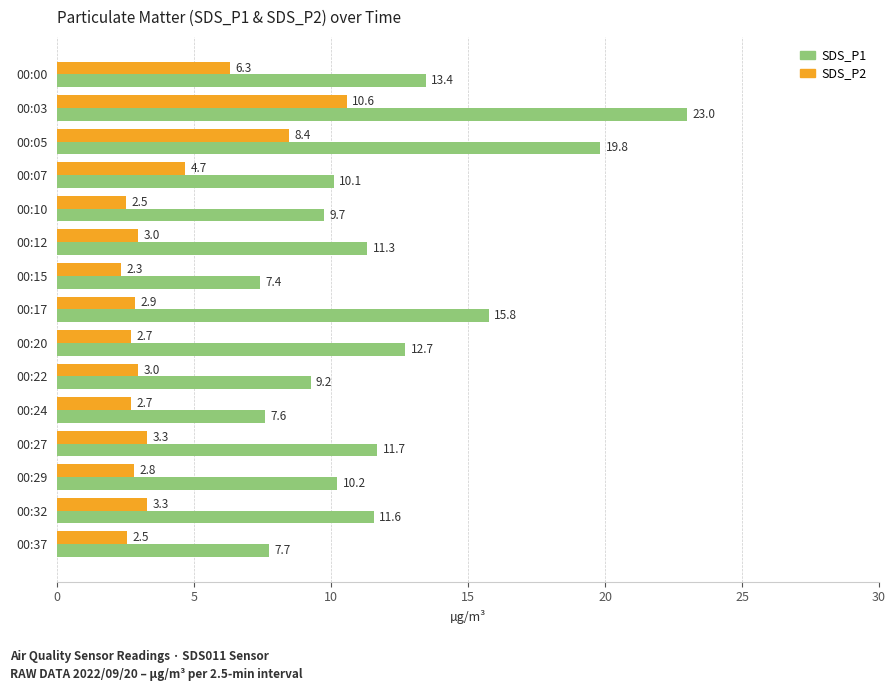

Which series has the largest total across all categories?

SDS_P1